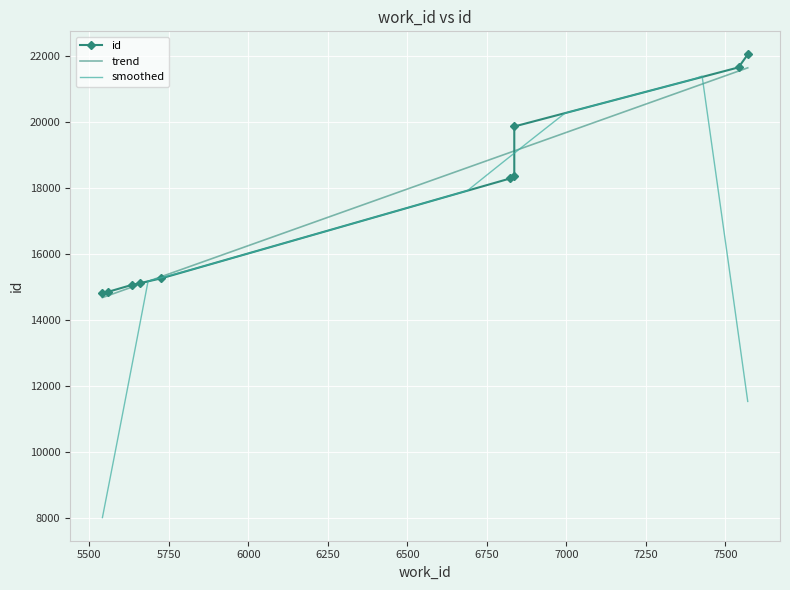

At which category does the chart reach its minimum across all series?

5541